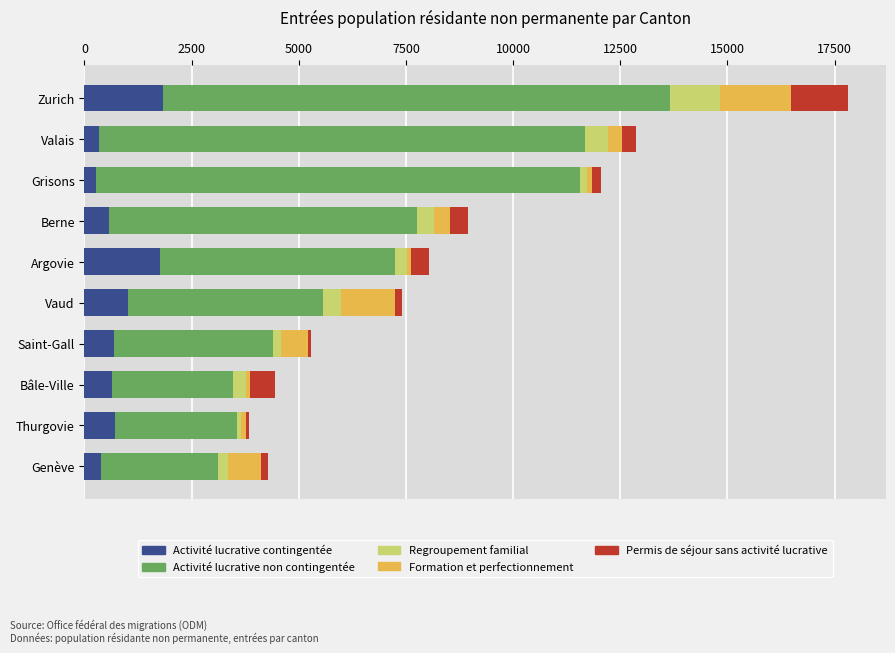

What is the maximum value for Activité lucrative contingentée?

1835